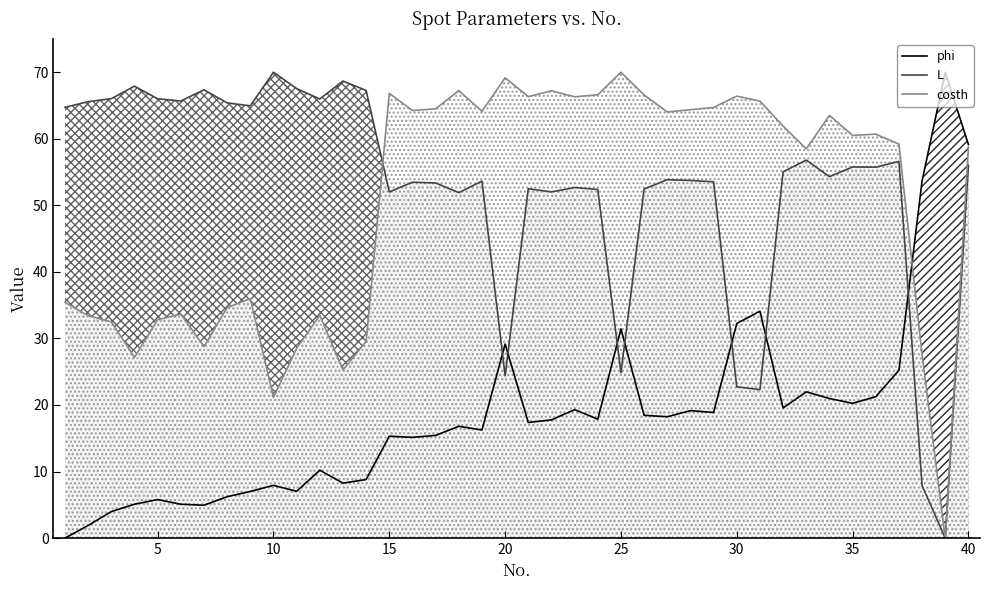

At which category is the sum across all series the highest?

40